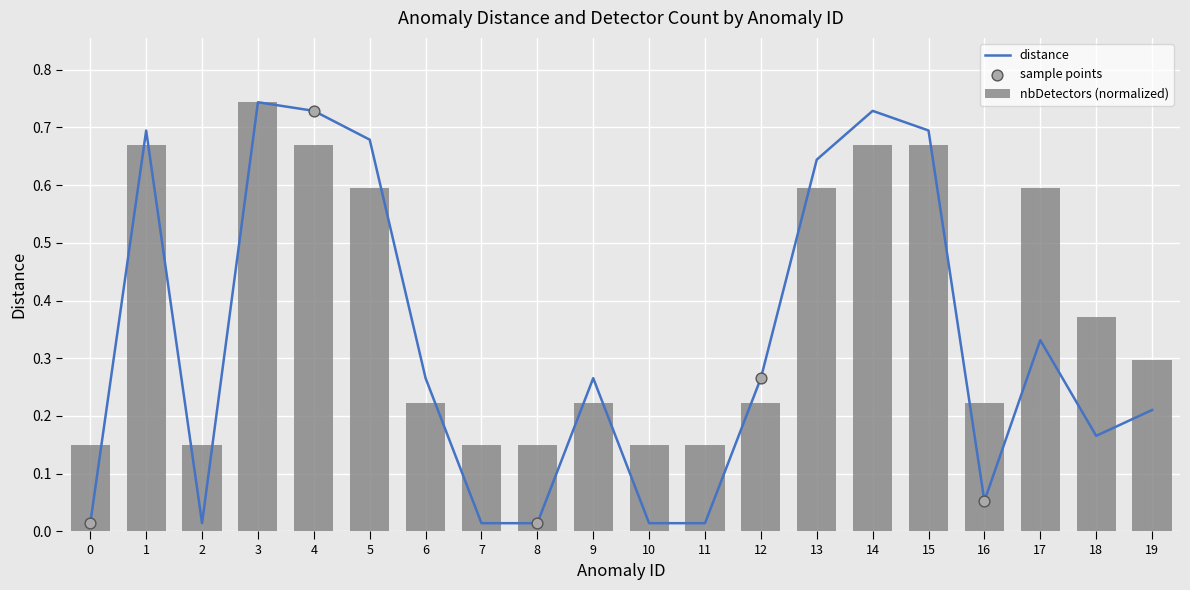

At how many categories does at least one series exceed 0?

20